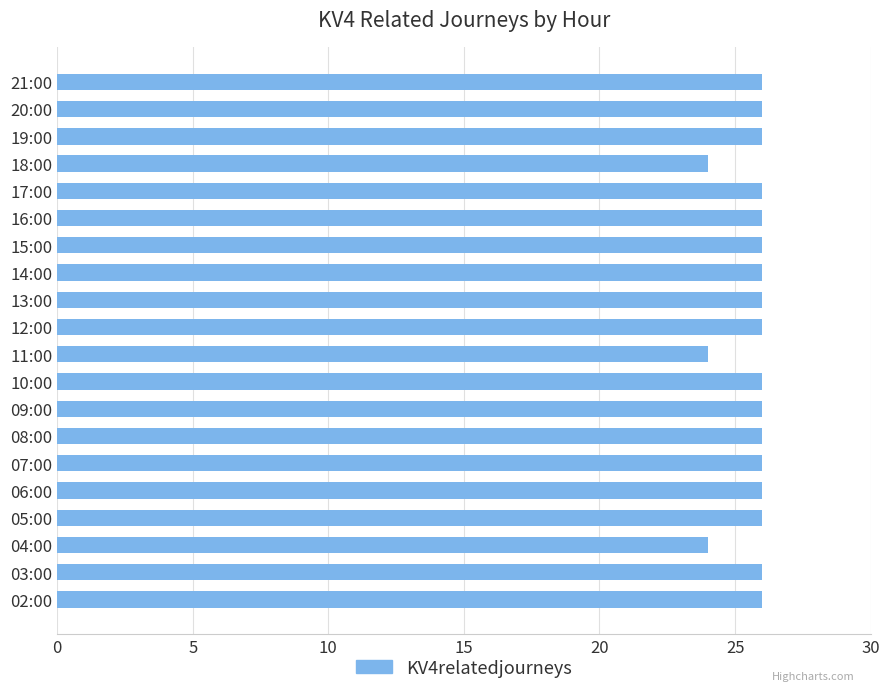

What is the difference between the maximum and second lowest values?

2